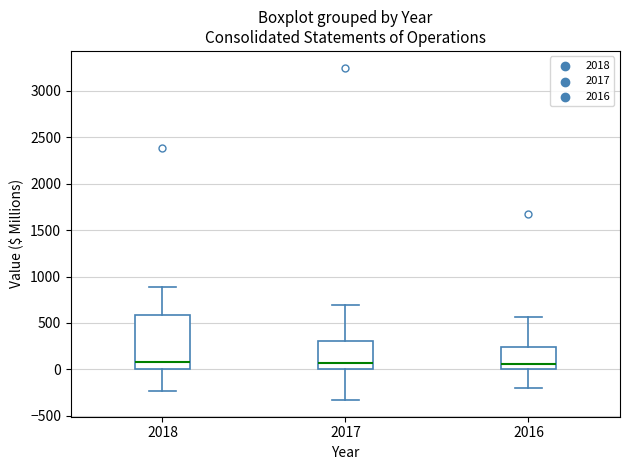

Reading left to right, transcribe this box plot: for each box, give where its median line is, the range the box spans, and where its two whiskers end, as read against the y-axis. The values are not printed on the chart, so give them approximately, as read against the axis.

2018: median 100, box 0 to 600, whiskers -250 to 900
2017: median 50, box 0 to 300, whiskers -350 to 700
2016: median 50, box 0 to 250, whiskers -200 to 550